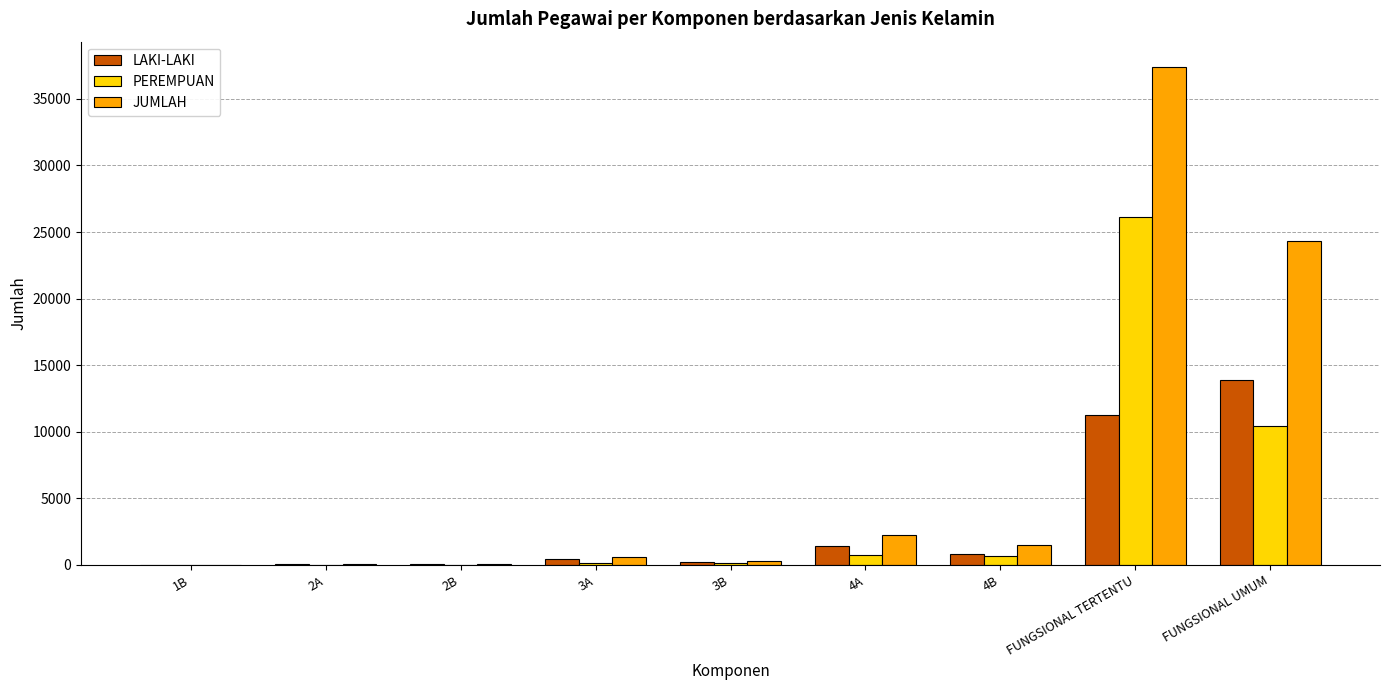

What is the sum of all PEREMPUAN values?

38327